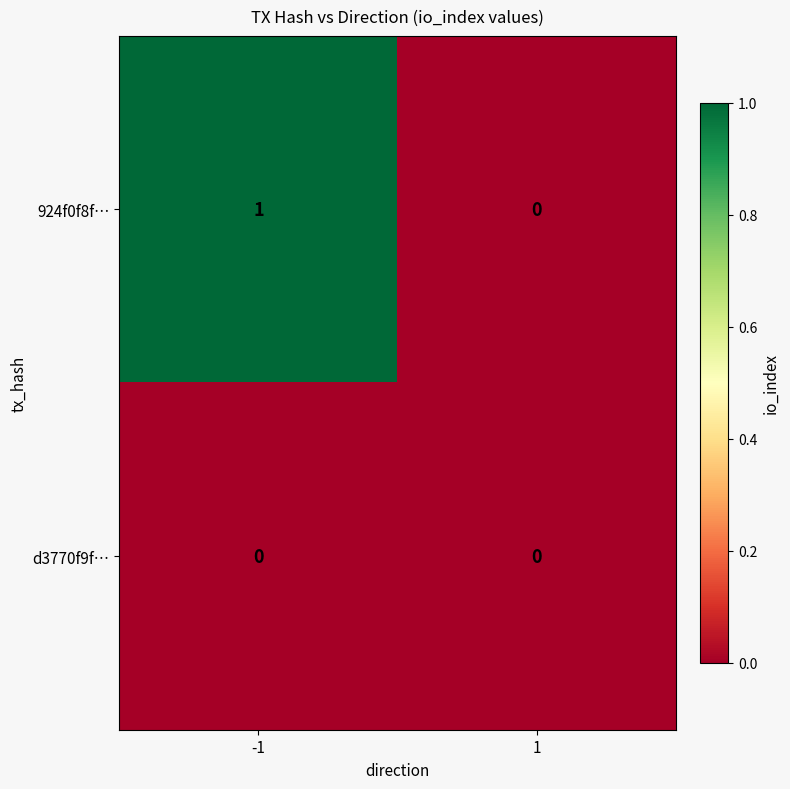

Reading left to right, transcribe all the data shown in this chart.

924f0f8f…: 1	0
d3770f9f…: 0	0